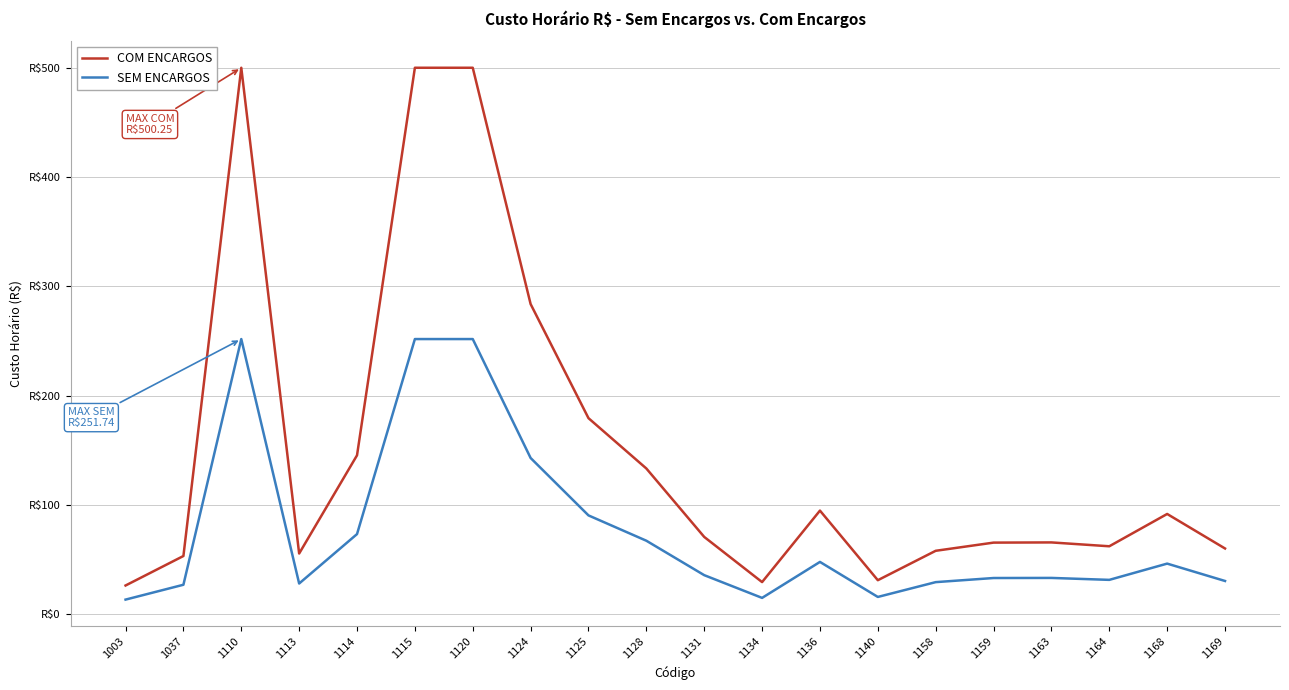

Which series has the largest total across all categories?

COM ENCARGOS